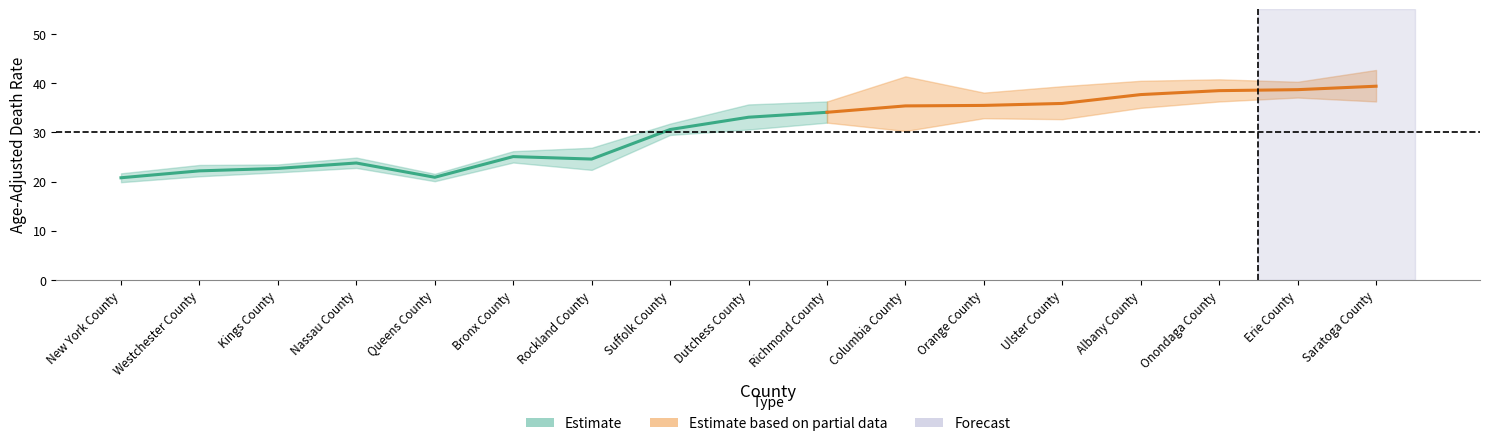

What is the minimum value for Upper CI?

21.6